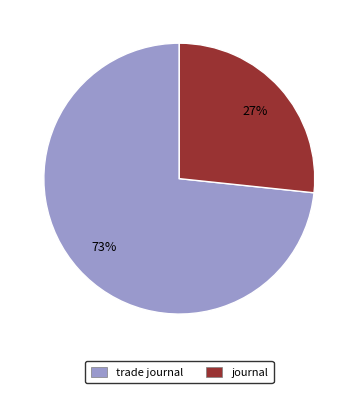

Does journal account for over 50% of the chart?

No